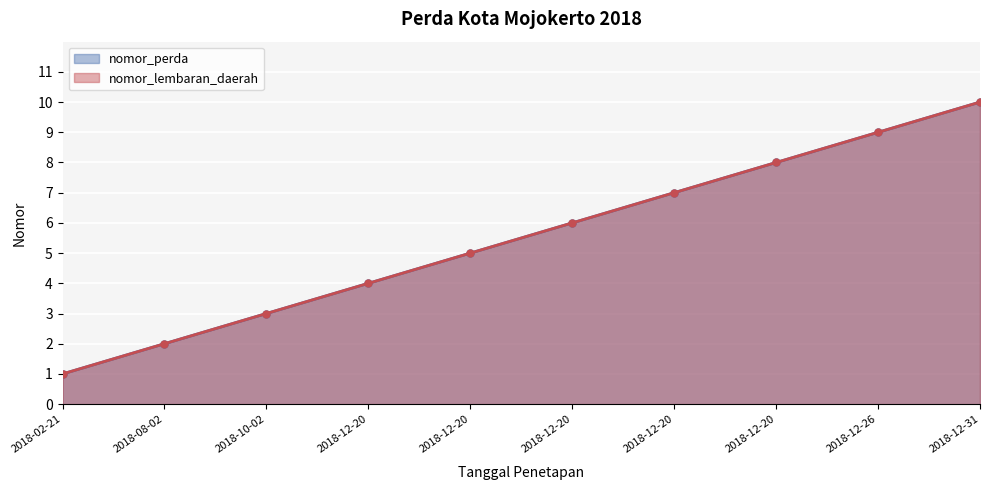

True or false: nomor_lembaran_daerah and nomor_perda cross at least once.

False